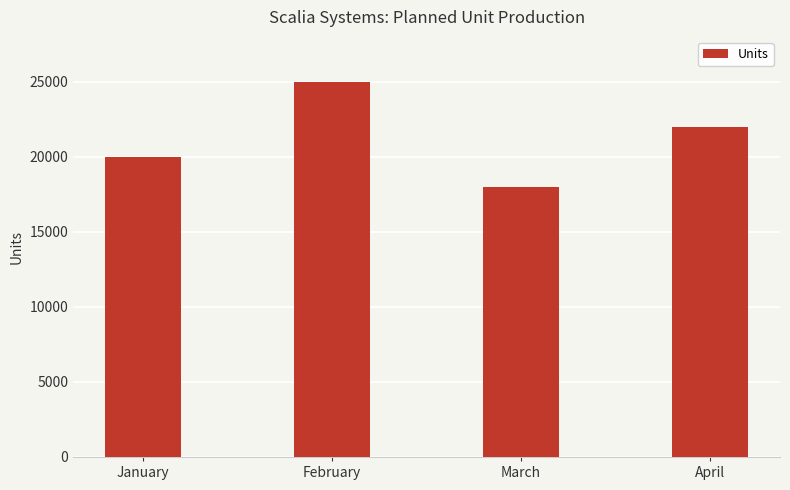

Which has a higher value, April or February?

February